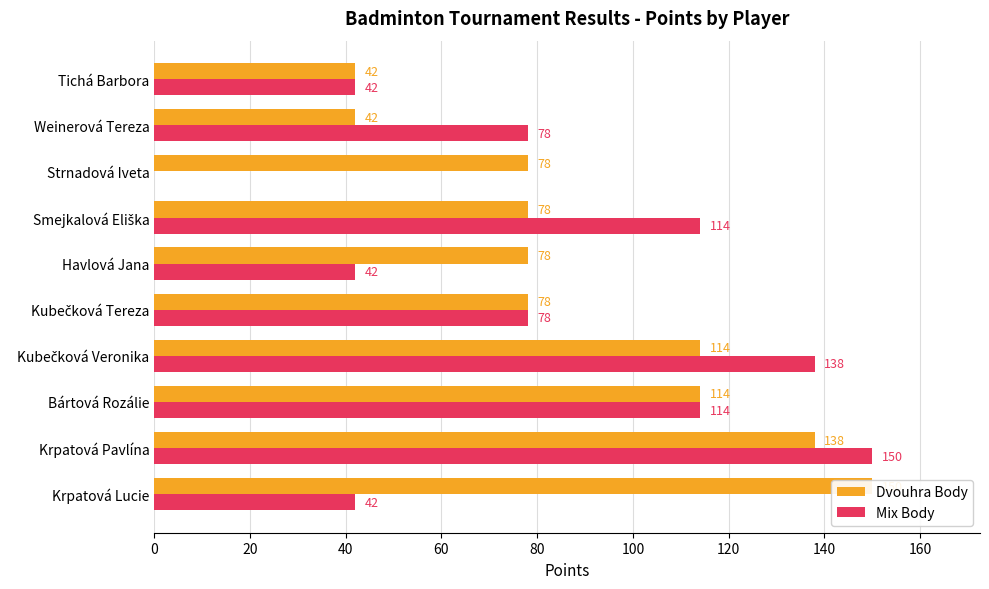

Which series has the largest range (max minus min)?

Mix Body